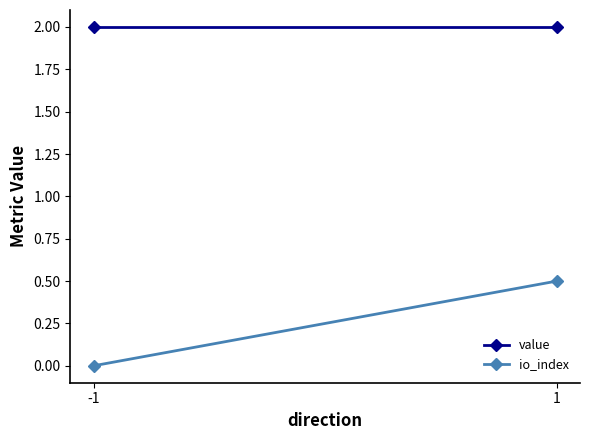

What is the sum of the io_index values at -1 and 1?

0.5